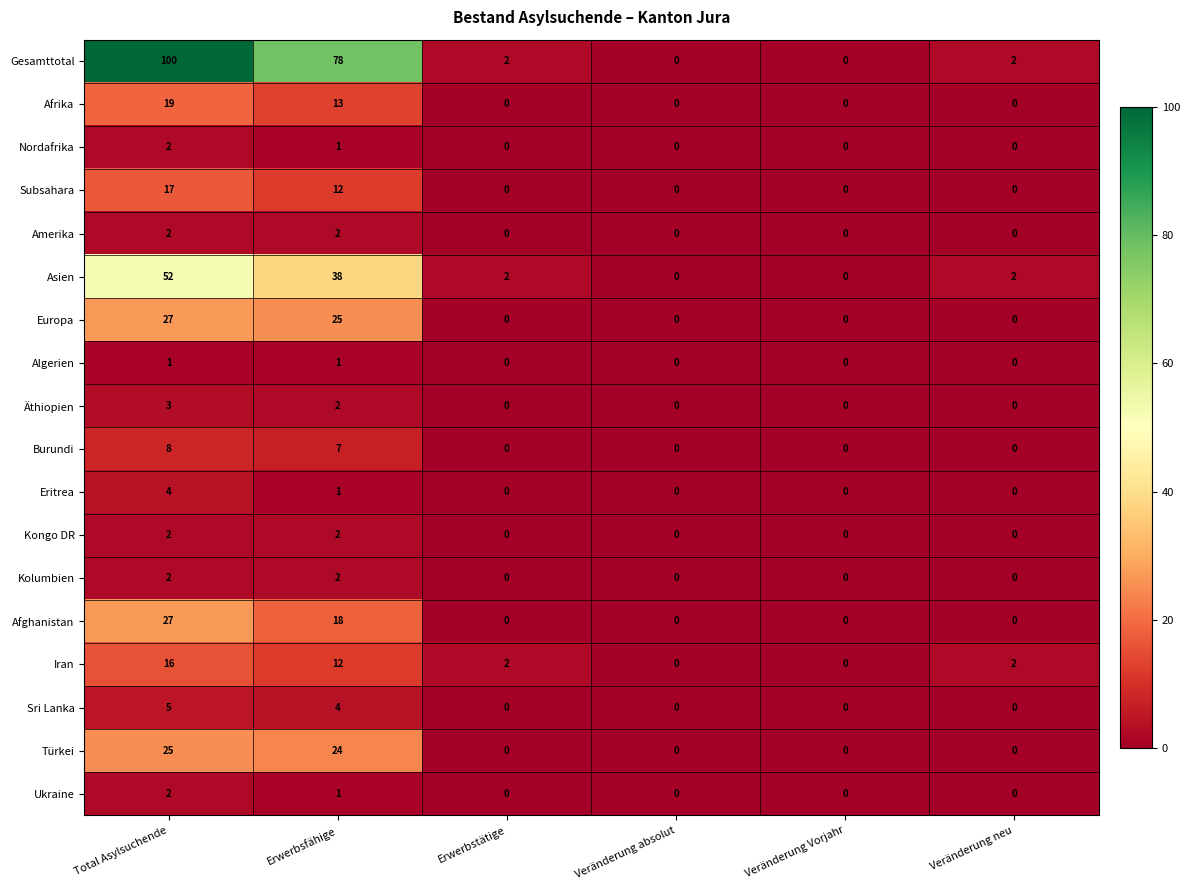

At which label does Afrika reach its peak?

Total Asylsuchende